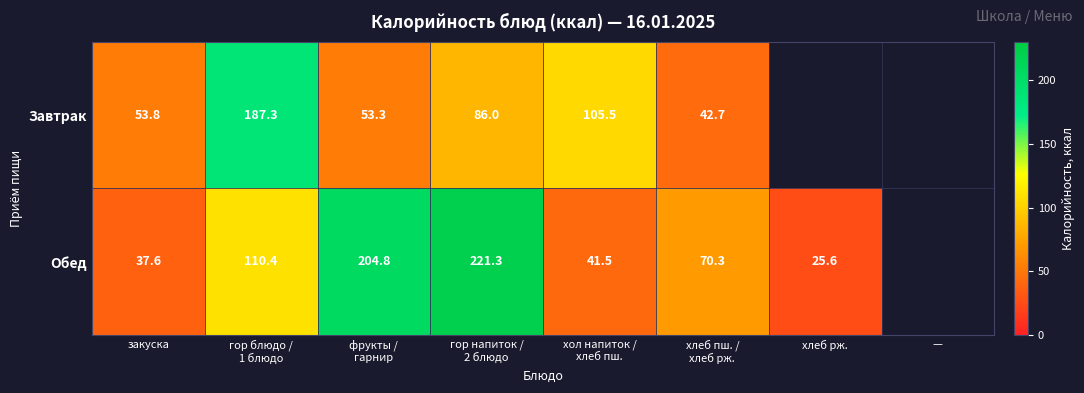

Is it true that Обед equals 41.8 at хлеб рж.?

False